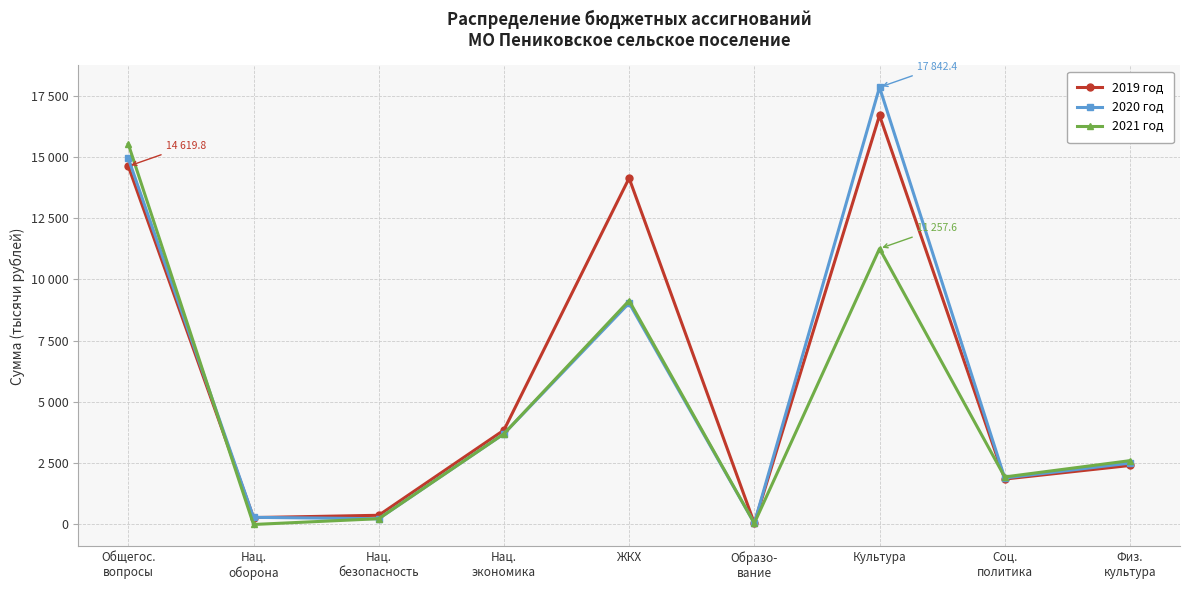

Which series ends up on top after the final intersection of 2019 год and 2020 год?

2020 год